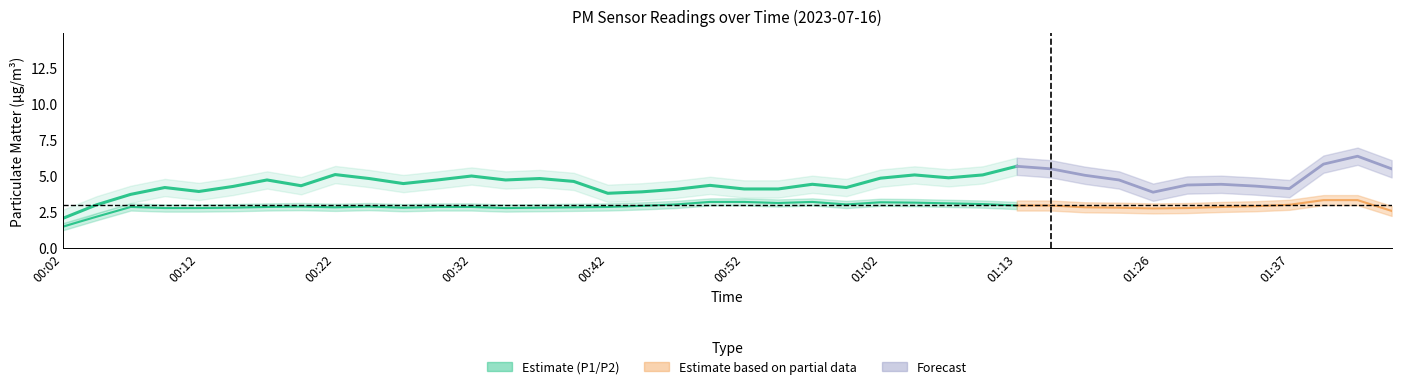

Is this an area chart (filled region under the line)?

No